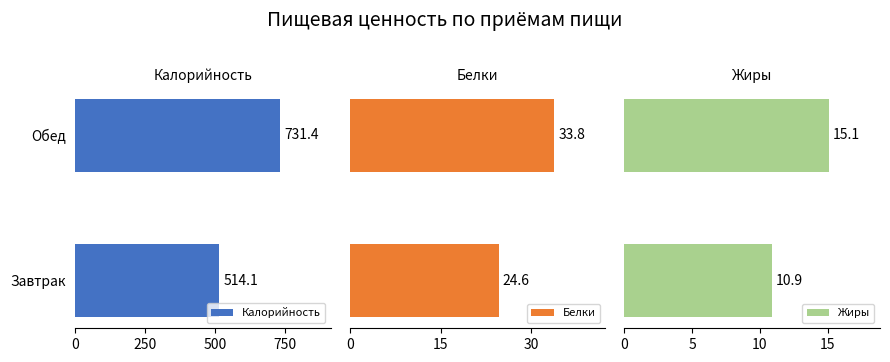

What is the sum of all Белки values?

58.4